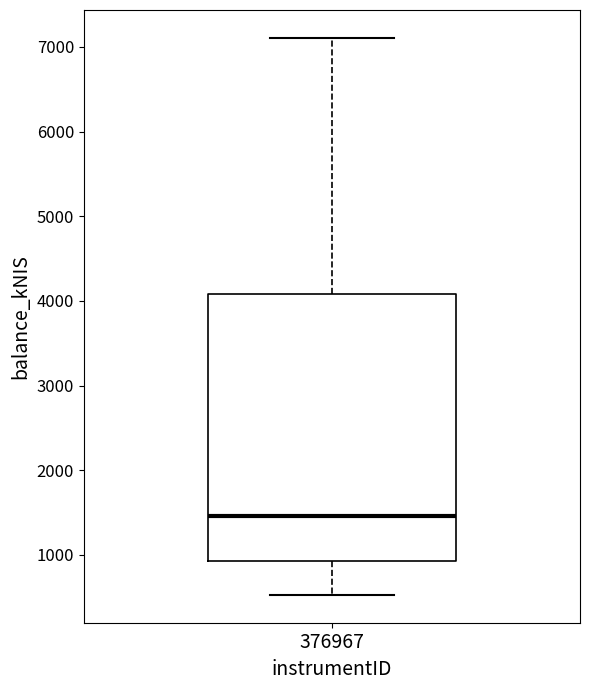

Where is the upper edge of the box at x = 376967 on the y-axis? The values are not printed on the chart, so give them approximately, as read against the axis.

4100